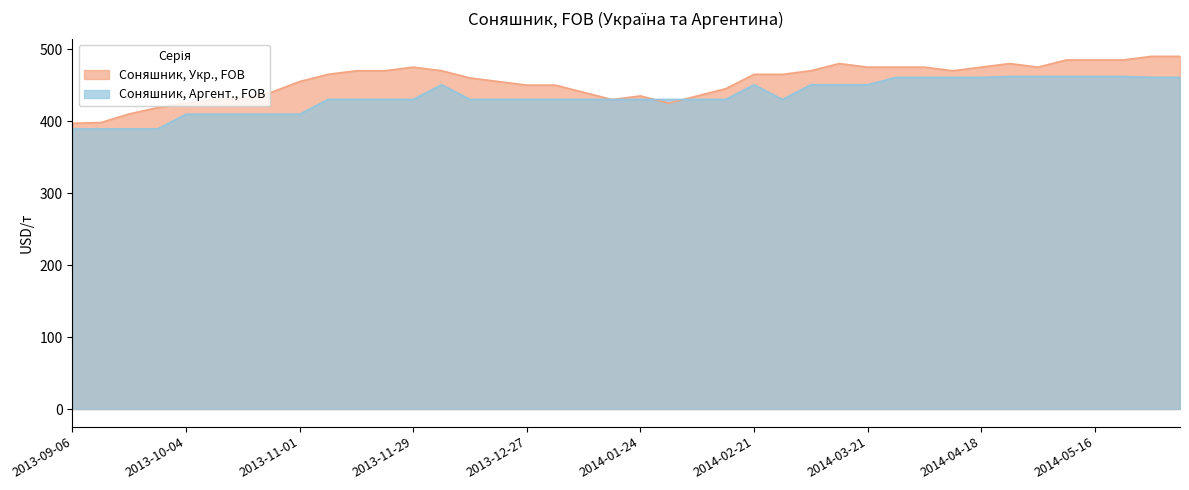

Reading left to right, list all the values displayed in this chart.

Соняшник, Укр., FOB: 397.0	398.0	410.0	418.8	425.0	430.0	432.0	440.0	455.0	465.0	470.0	470.0	475.0	470.0	460.0	455.0	450.0	450.0	440.0	430.0	435.0	425.0	435.0	445.0	465.0	465.0	470.0	480.0	475.0	475.0	475.0	470.0	475.0	480.0	475.0	485.0	485.0	485.0	490.0	490.0
Соняшник, Аргент., FOB: 389.1	389.1	389.1	389.1	409.6	409.6	409.6	409.6	409.6	430.1	430.1	430.1	430.1	450.6	430.1	430.1	430.1	430.1	430.1	430.1	430.1	430.1	430.1	430.1	450.5	430.0	450.6	450.6	450.6	460.8	460.8	460.8	460.8	462.0	462.0	462.0	462.0	462.0	460.8	460.8